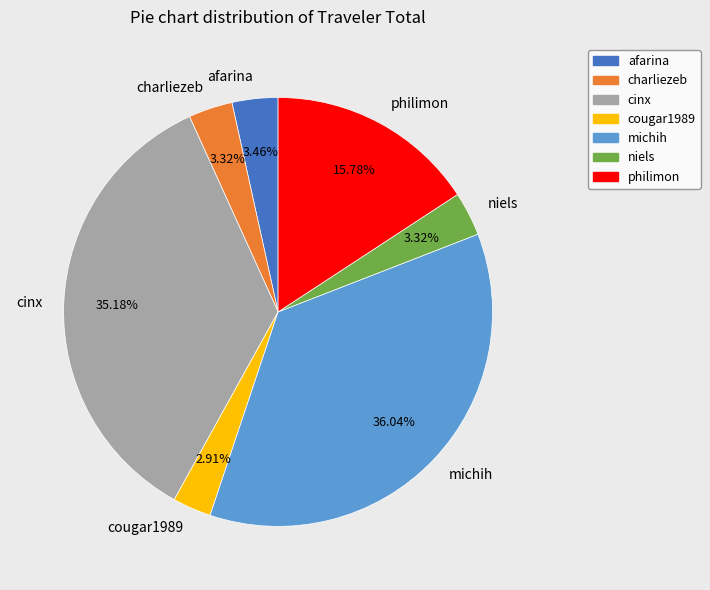

To the nearest percent, what is the difference between the cougar1989 and philimon slice percentages?

13%